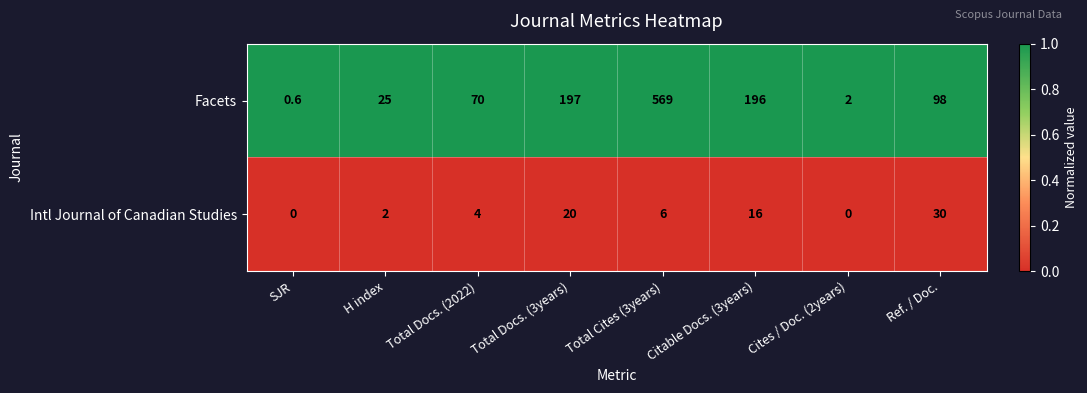

Is the value of Intl Journal of Canadian Studies at SJR greater than the value of Facets at Total Cites (3years)?

No